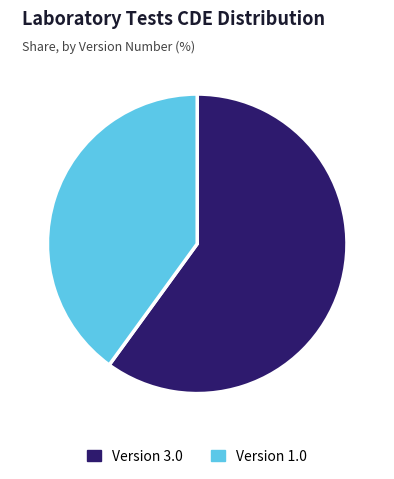

Which category has the smallest portion of the pie?

Version 1.0